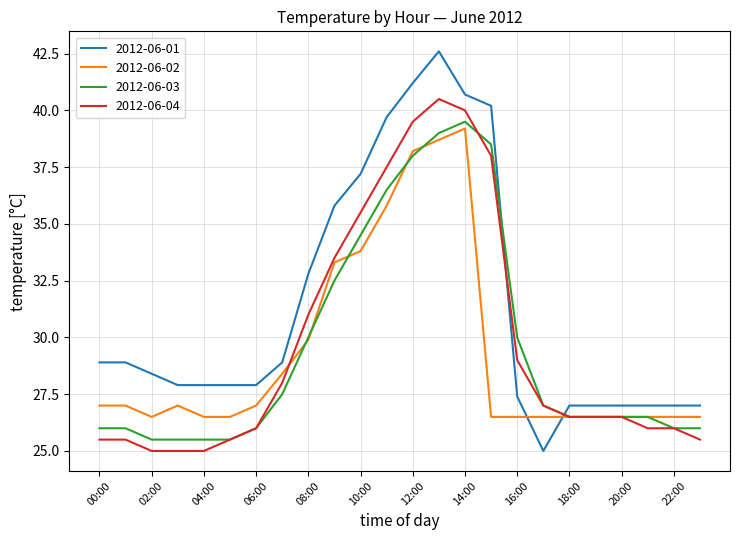

Which series has the largest range (max minus min)?

2012-06-01